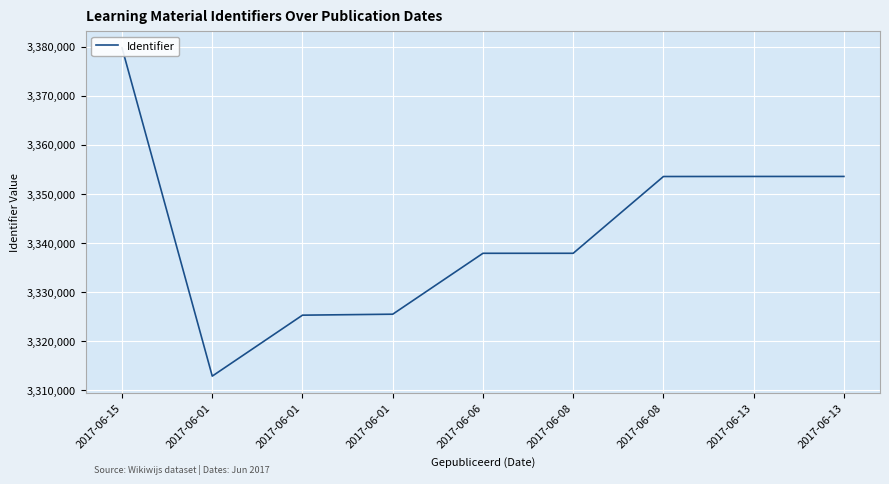

Reading left to right, extract all data points from this chart.

2017-06-15=3379764	2017-06-01=3312813	2017-06-01=3325242	2017-06-01=3325439	2017-06-06=3337857	2017-06-08=3337860	2017-06-08=3353513	2017-06-13=3353525	2017-06-13=3353527